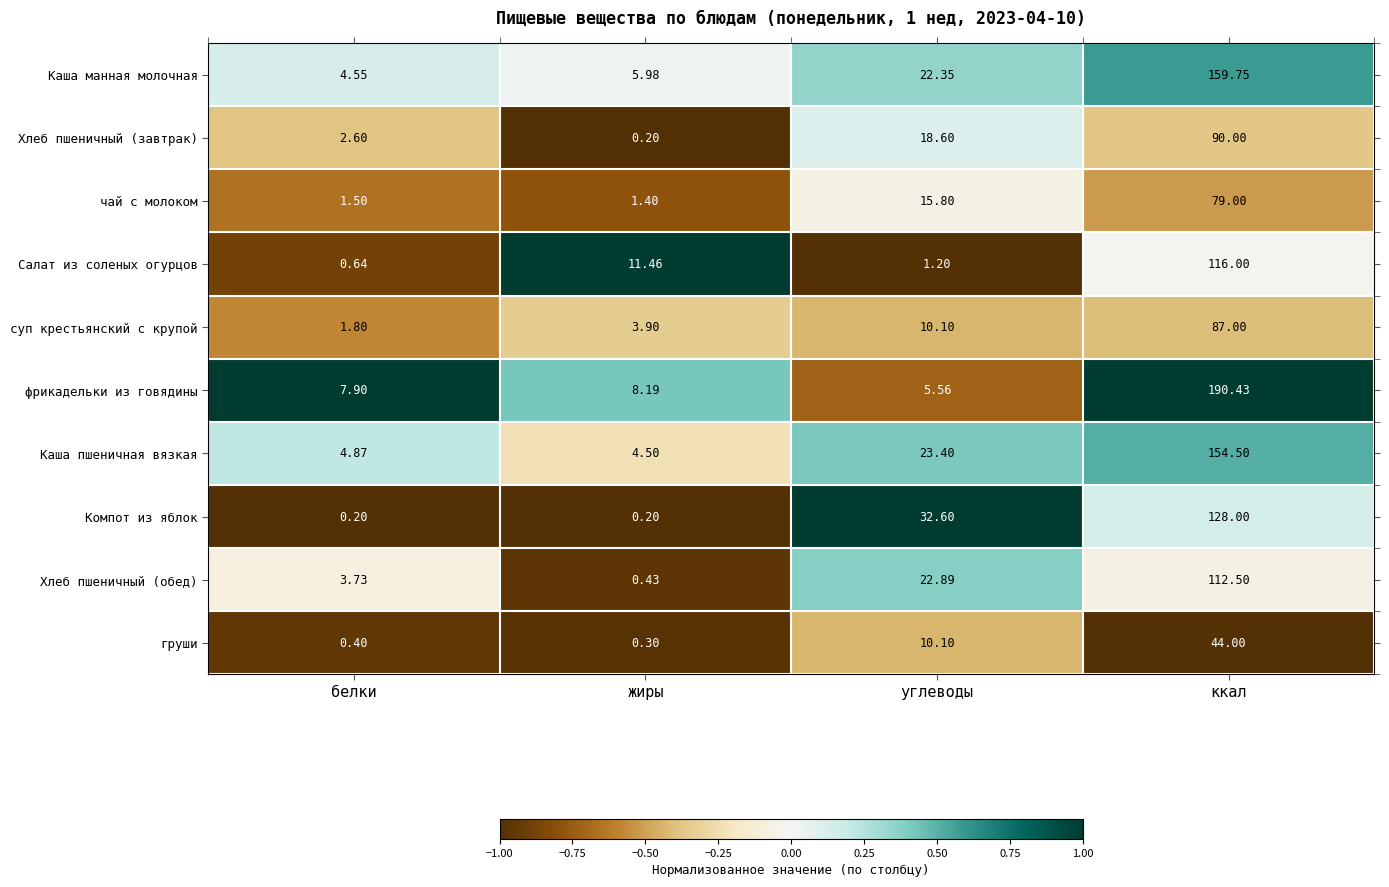

Count the number of categories in the chart.

4